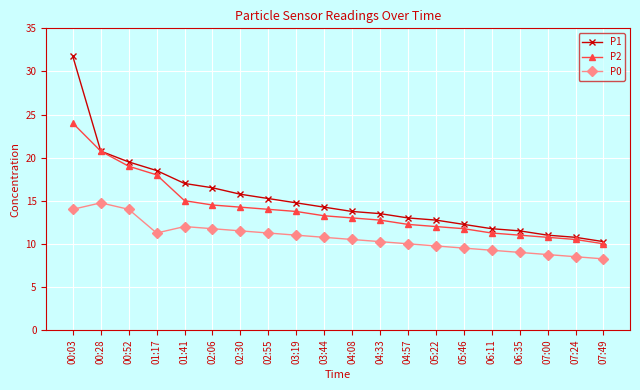

What is the difference between the P2 values at 00:03 and 07:24?

13.5